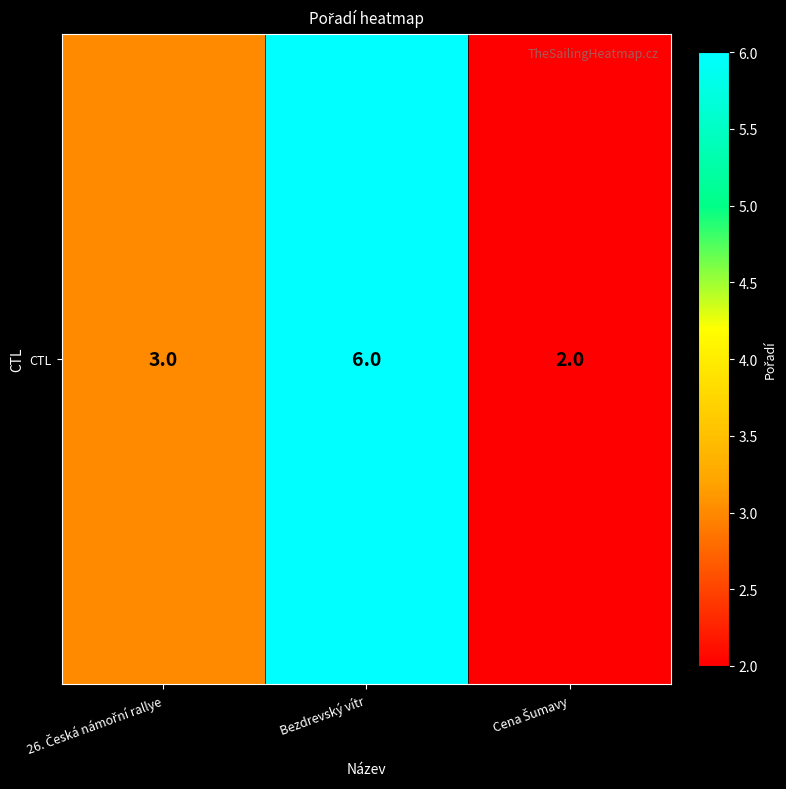

How many data points are less than 3?

1